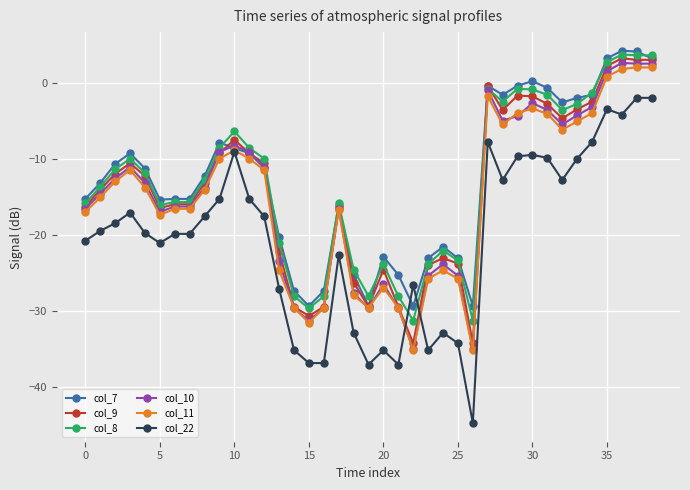

What is the minimum value for col_11?

-35.1